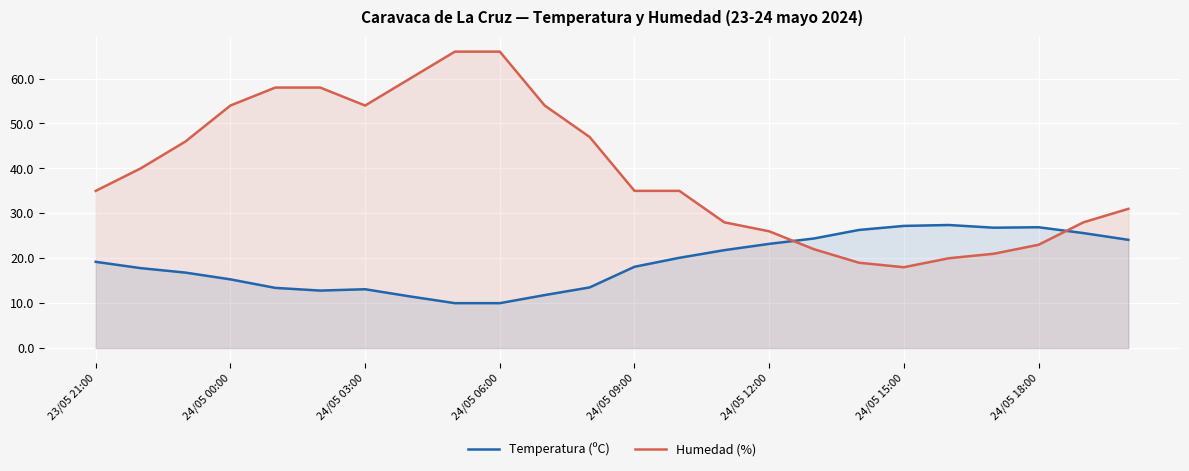

Is it true that Humedad (%) equals 35.0 at 23/05 21:00?

True